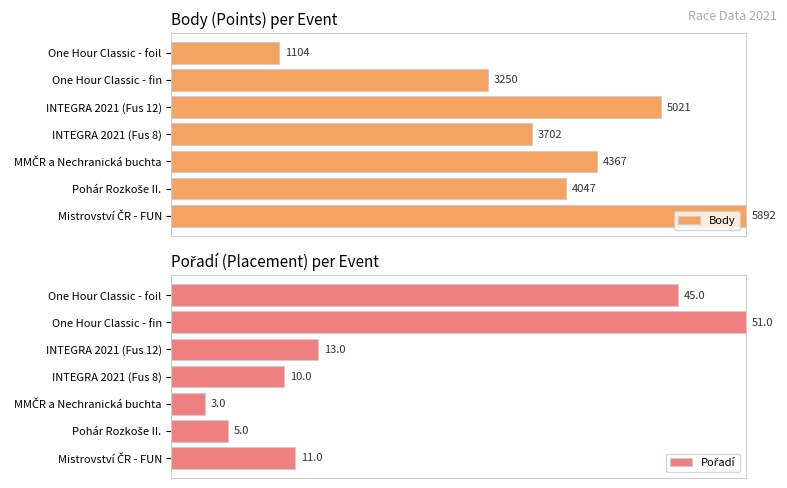

Is the value of Body at Mistrovství ČR - FUN greater than the value of Pořadí at INTEGRA 2021 (Fus 12)?

Yes